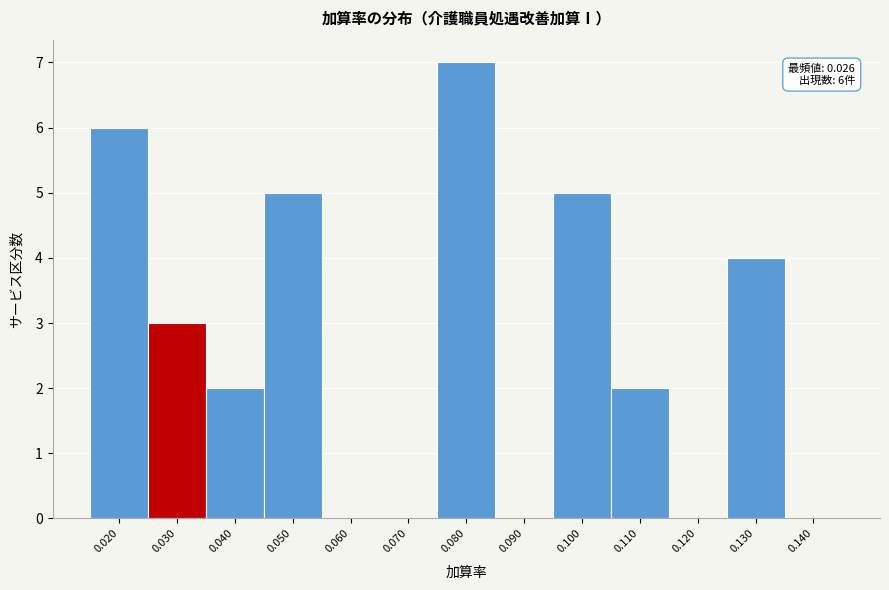

Reading left to right, transcribe all the data shown in this chart.

0.020=6	0.030=3	0.040=2	0.050=5	0.060=0	0.070=0	0.080=7	0.090=0	0.100=5	0.110=2	0.120=0	0.130=4	0.140=0